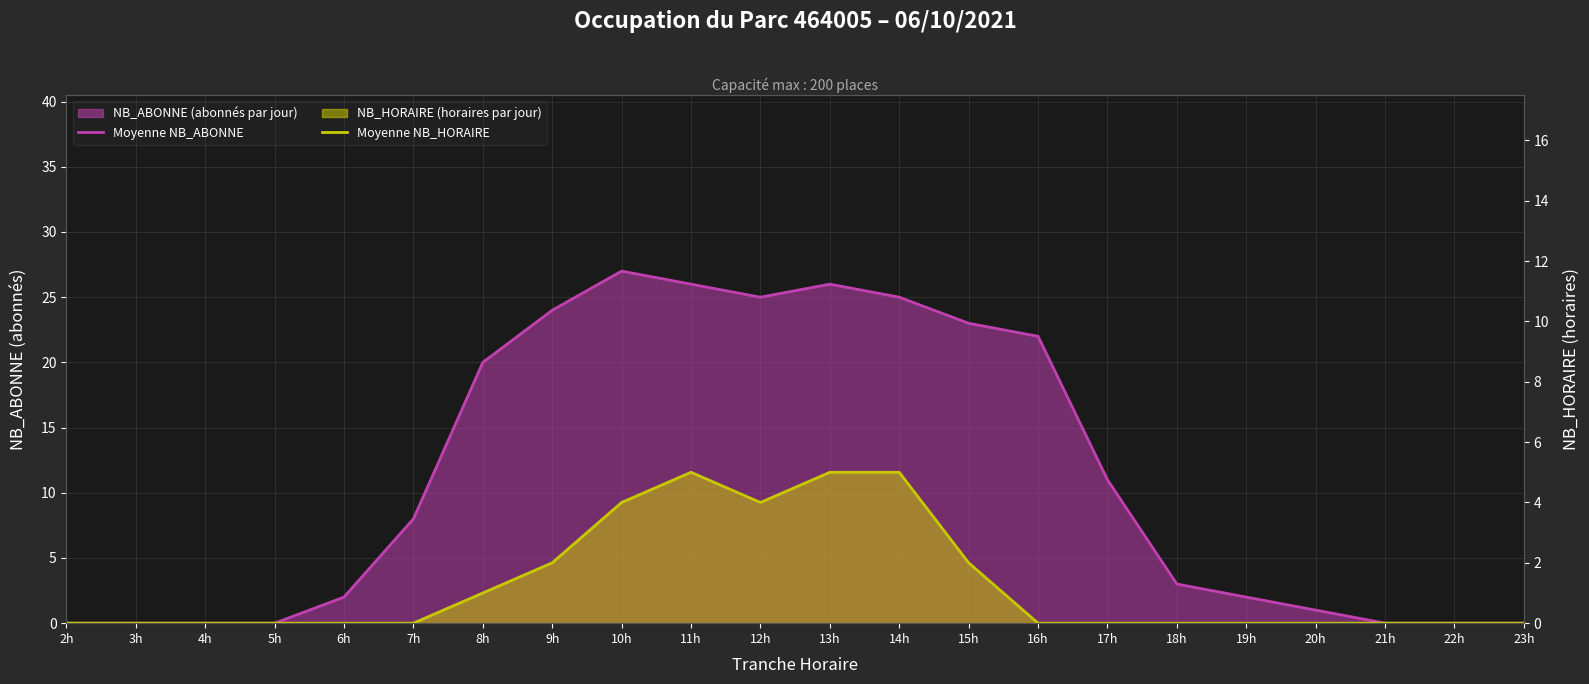

True or false: Moyenne NB_HORAIRE has a value of 0 at 4h.

True